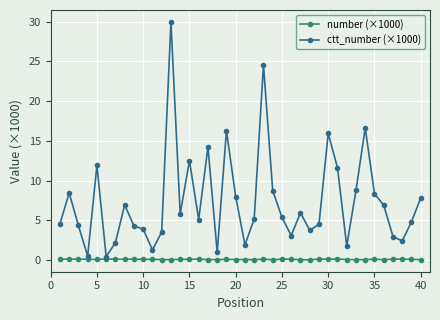

True or false: ctt_number (×1000) has more than 0 interior local peaks.

True